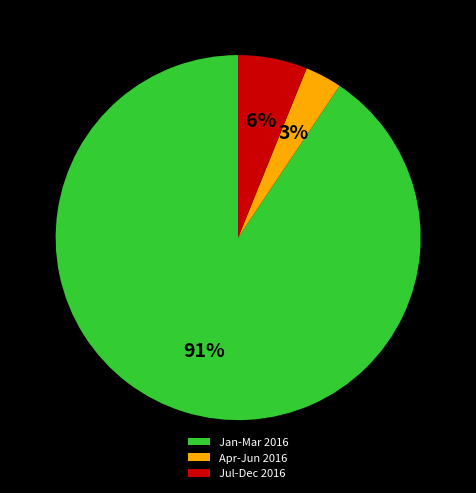

Rank the categories by value from highest to lowest.

Jan-Mar 2016, Jul-Dec 2016, Apr-Jun 2016